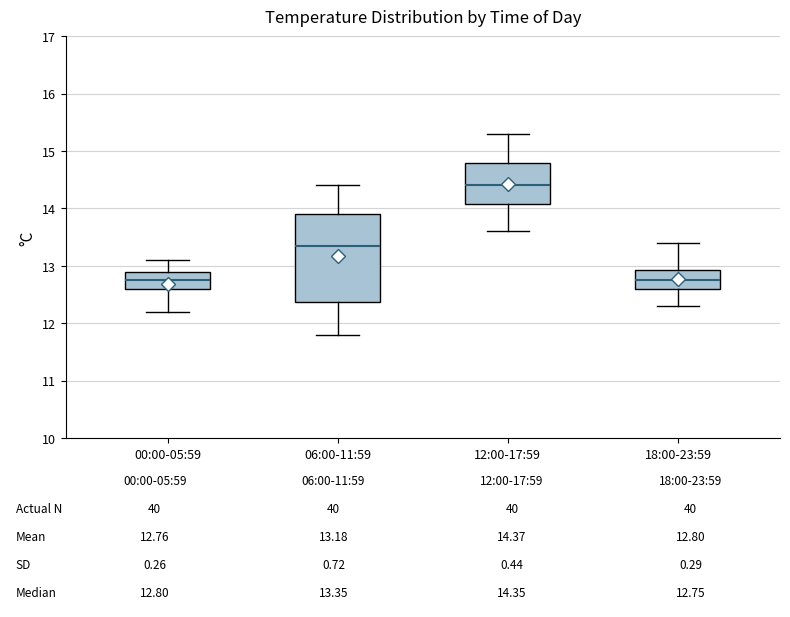

Which box is the tallest, from its lower edge to its upper edge?

06:00-11:59